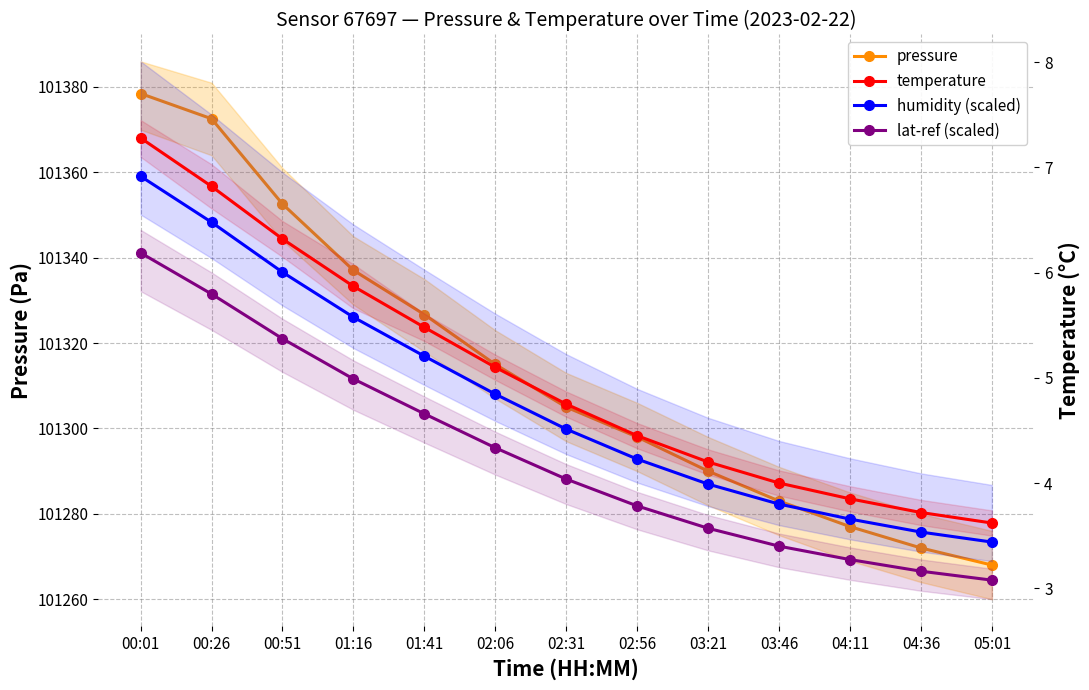

Between 00:01 and 04:36, which series saw the biggest shift?

pressure